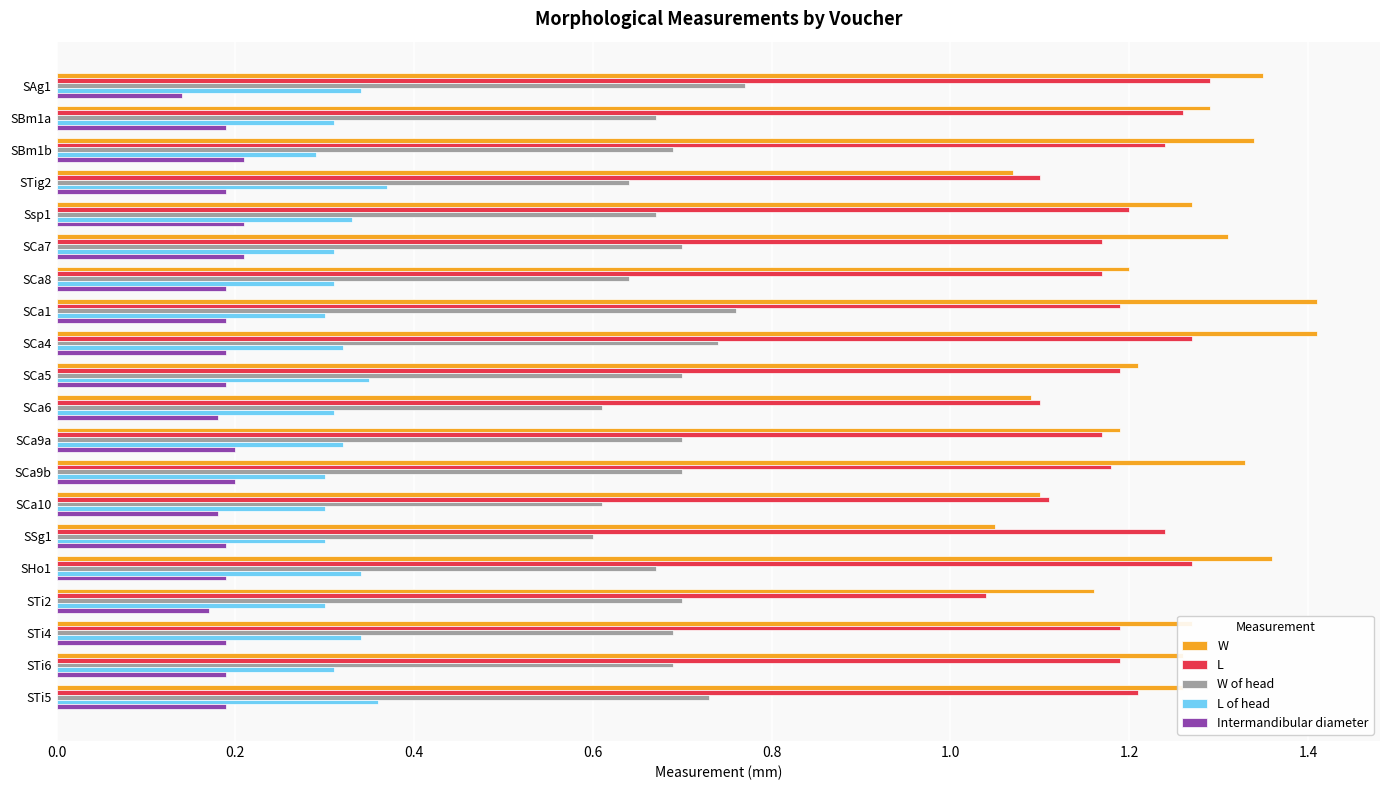

What is the total value across all series at STig2?

3.4